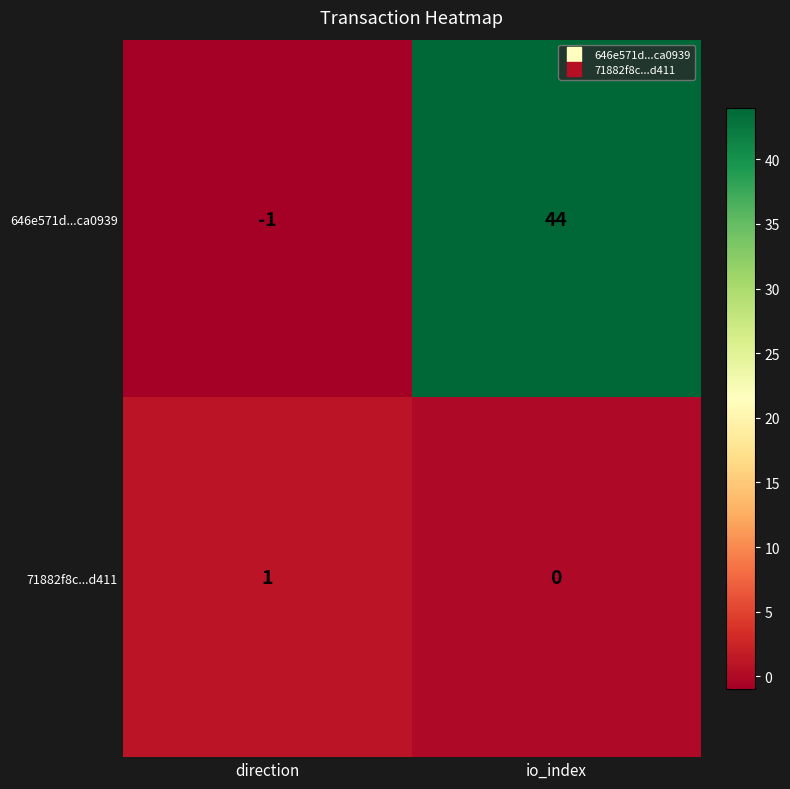

What is the sum of the 646e571d...ca0939 values at io_index and direction?

43